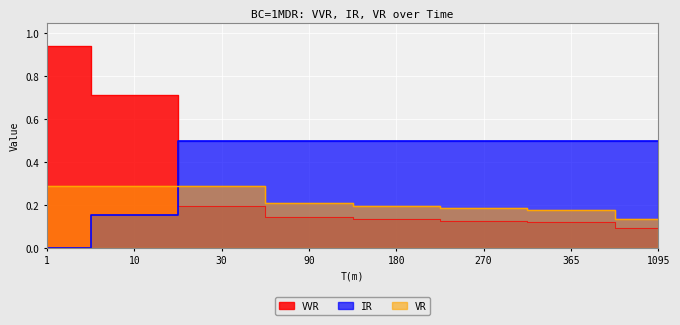

Reading left to right, extract all data points from this chart.

VVR: 0.9	0.7	0.2	0.1	0.1	0.1	0.1	0.1
IR: 0.0	0.2	0.5	0.5	0.5	0.5	0.5	0.5
VR: 0.3	0.3	0.3	0.2	0.2	0.2	0.2	0.1